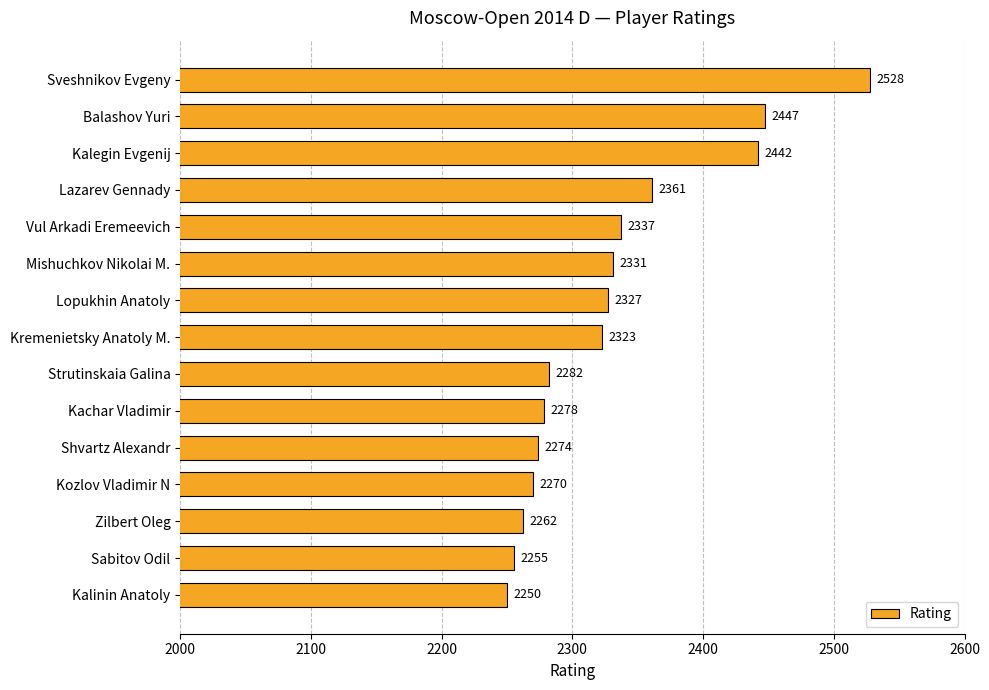

What is the smallest value displayed?

2250